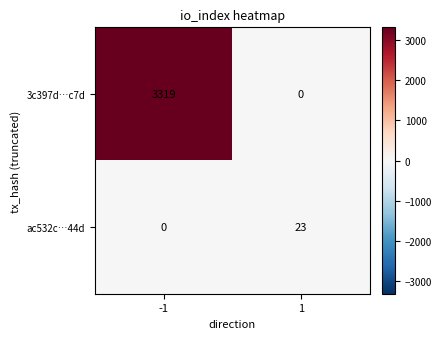

At which category is the sum across all series the highest?

-1